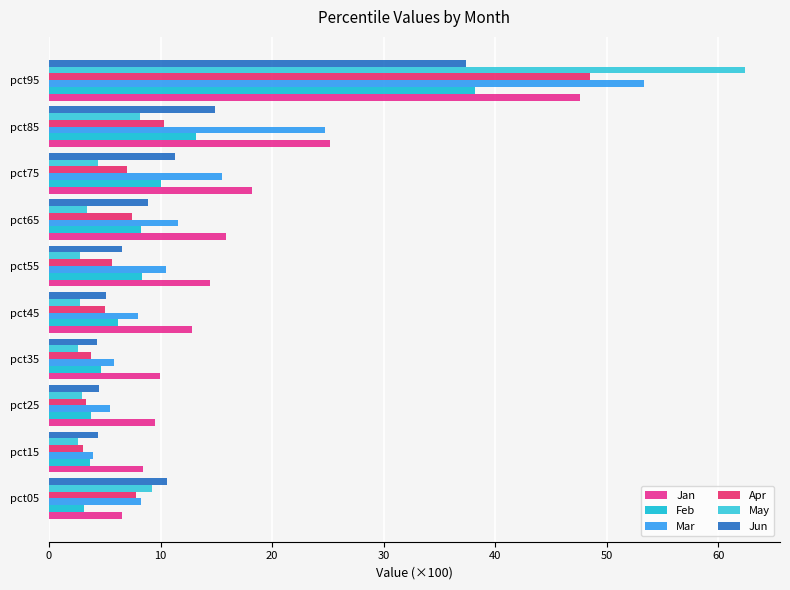

What position from the left is 30?

4